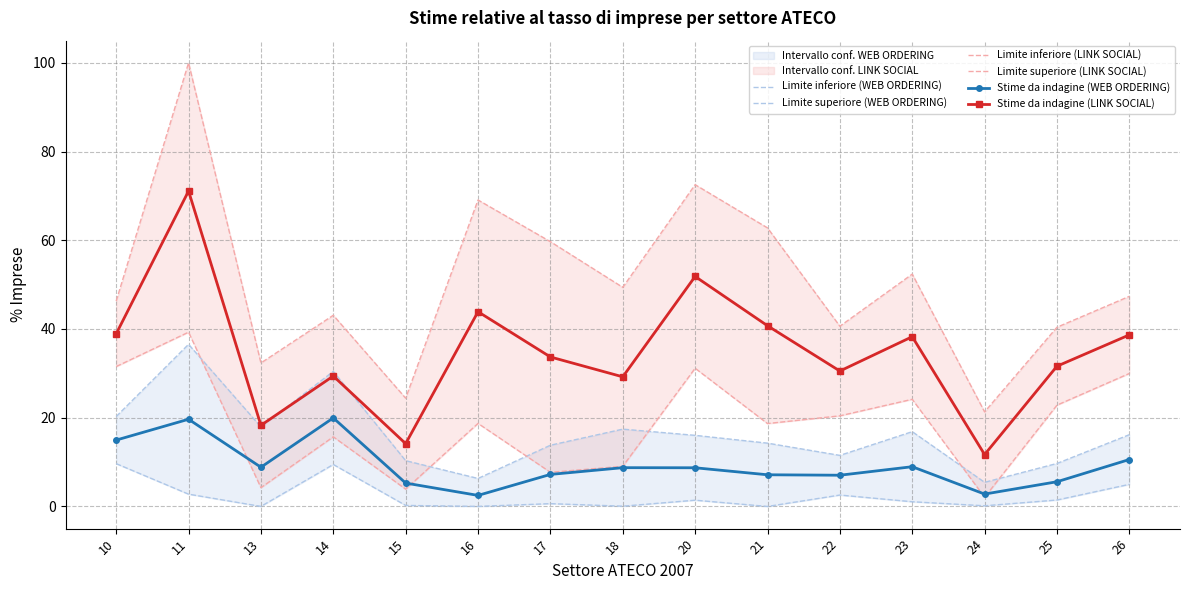

What are all the series names shown in the legend?

Limite inferiore (WEB ORDERING), Limite superiore (WEB ORDERING), Limite inferiore (LINK SOCIAL), Limite superiore (LINK SOCIAL), Stime da indagine (WEB ORDERING), Stime da indagine (LINK SOCIAL)